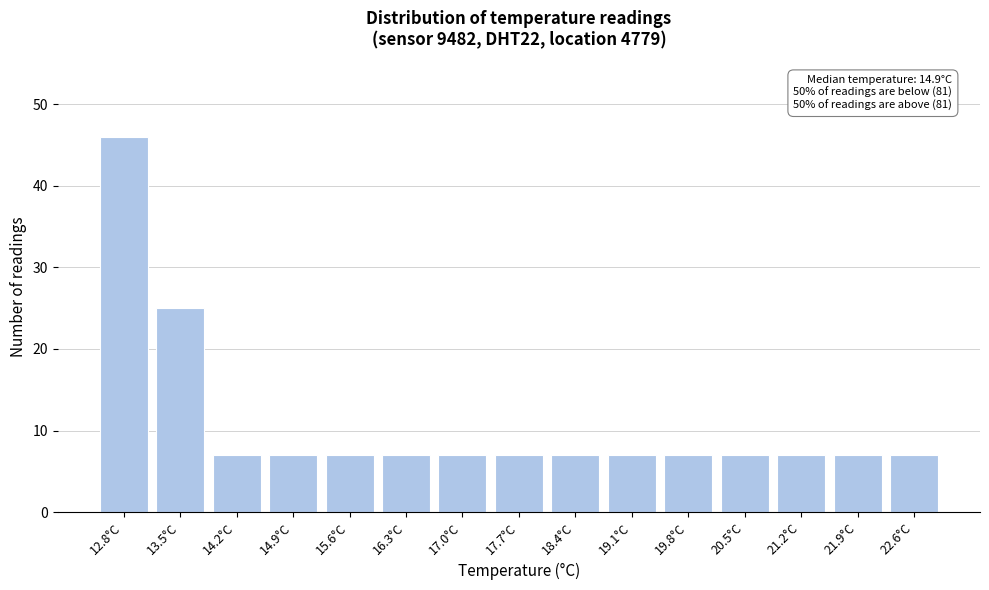

Reading left to right, list all the values displayed in this chart.

12.8°C=46	13.5°C=25	14.2°C=7	14.9°C=7	15.6°C=7	16.3°C=7	17.0°C=7	17.7°C=7	18.4°C=7	19.1°C=7	19.8°C=7	20.5°C=7	21.2°C=7	21.9°C=7	22.6°C=7